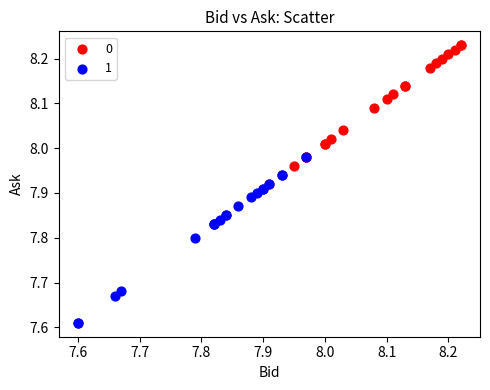

Which series reaches the minimum Y coordinate?

1